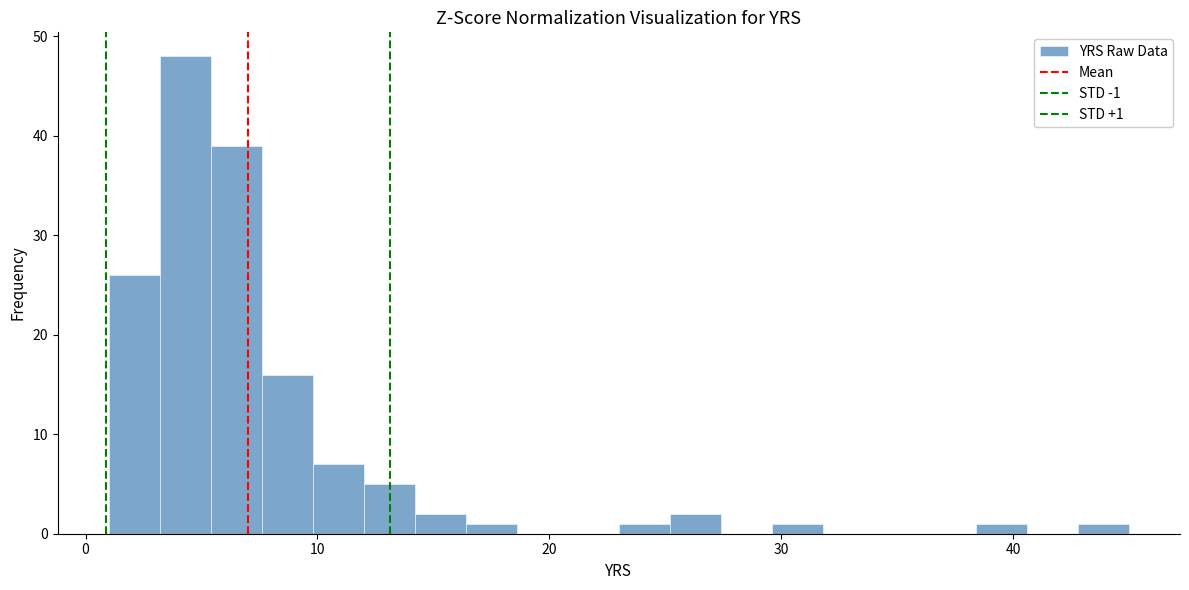

Around what value on the x-axis is the tallest bar? Give the approximate position of its centre, as read against the axis.

4